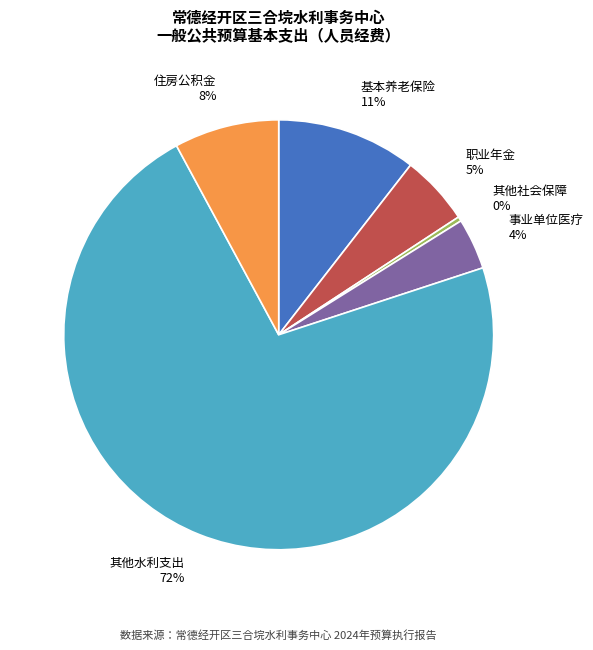

Does any single category account for the majority?

Yes